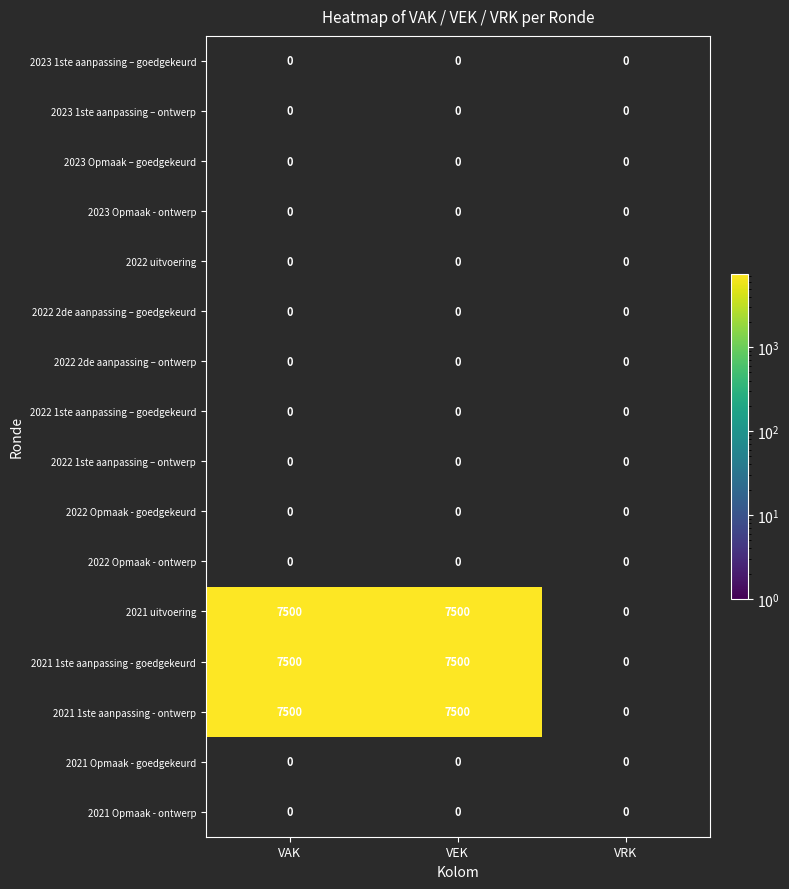

Between VRK and VAK, which is larger?

VAK